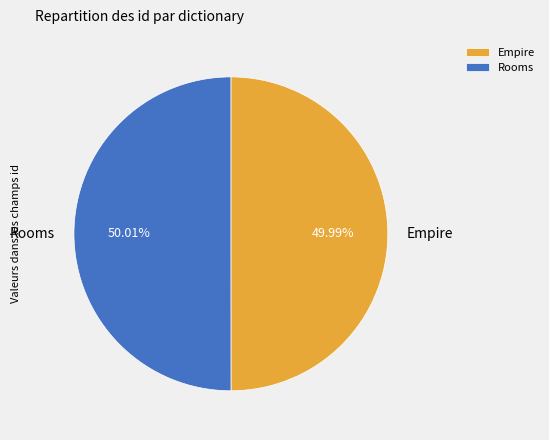

Combined, do Rooms and Empire account for over 50%?

Yes